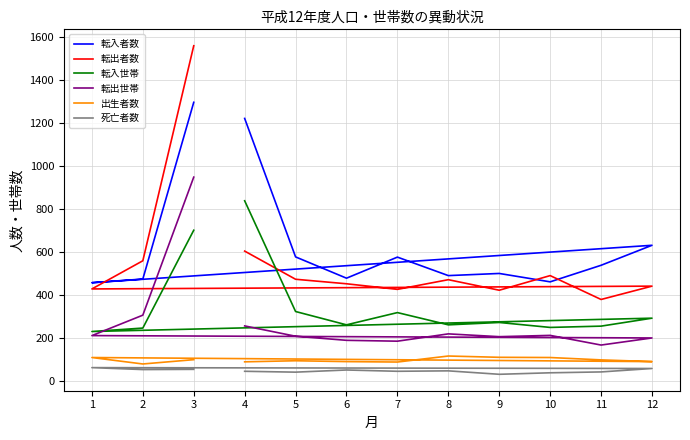

Reading left to right, what are all the values shown in this chart?

転入者数: 4=1223	5=579	6=480	7=578	8=492	9=502	10=463	11=540	12=633	1=459	2=476	3=1298
転出者数: 4=606	5=475	6=454	7=428	8=473	9=424	10=492	11=381	12=443	1=430	2=561	3=1561
転入世帯: 4=840	5=325	6=263	7=320	8=263	9=274	10=251	11=257	12=294	1=232	2=248	3=703
転出世帯: 4=258	5=210	6=191	7=187	8=221	9=208	10=214	11=169	12=202	1=213	2=308	3=950
出生者数: 4=91	5=96	6=92	7=90	8=118	9=112	10=111	11=100	12=92	1=111	2=81	3=101
死亡者数: 4=47	5=43	6=53	7=47	8=49	9=33	10=40	11=44	12=60	1=64	2=55	3=56